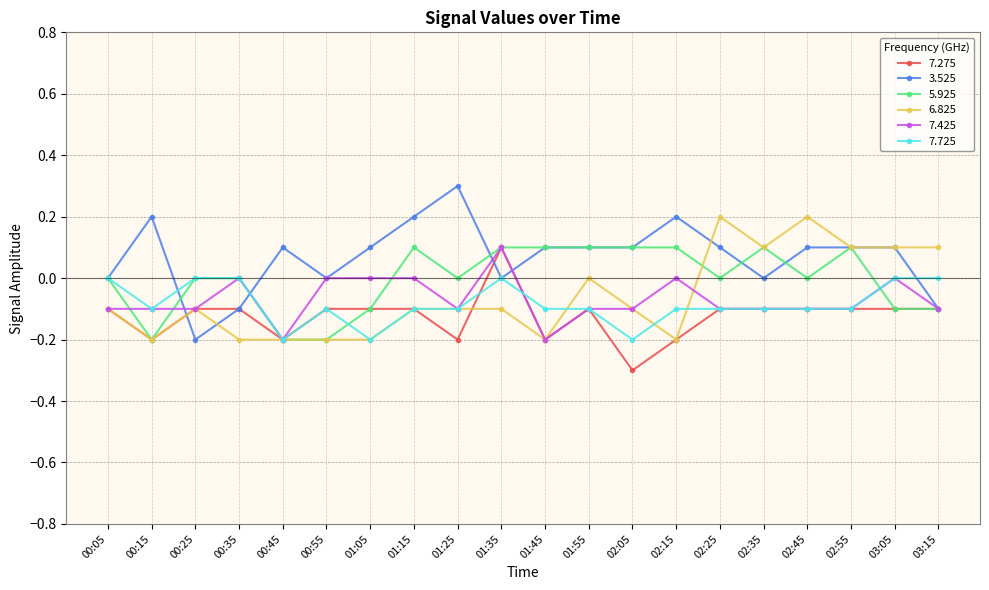

True or false: 6.825 has a value of 0.1 at 03:05.

True